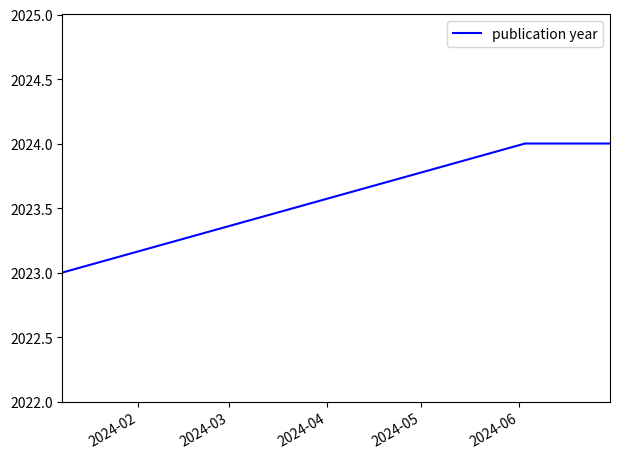

How many categories are shown in the chart?

3